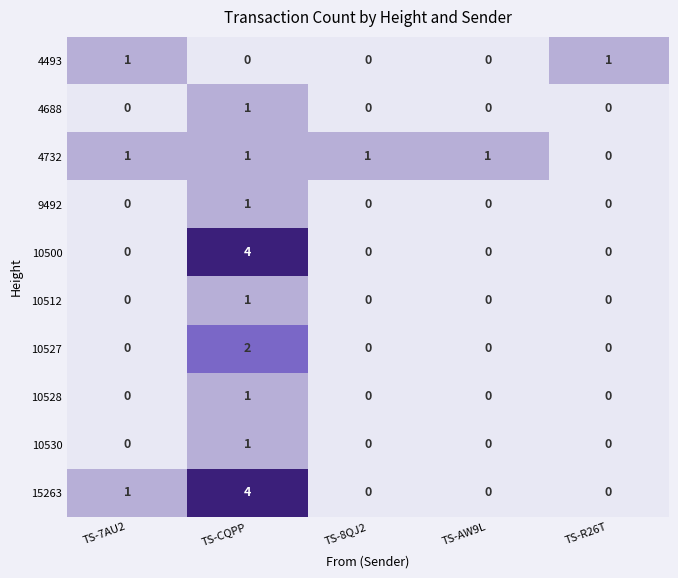

At which label does 4688 reach its peak?

TS-CQPP